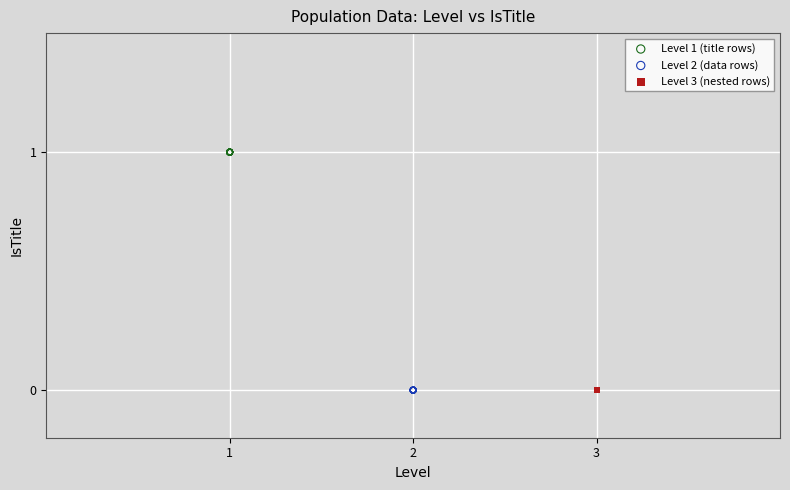

Which series contains the highest Y value?

Level 1 (title rows)